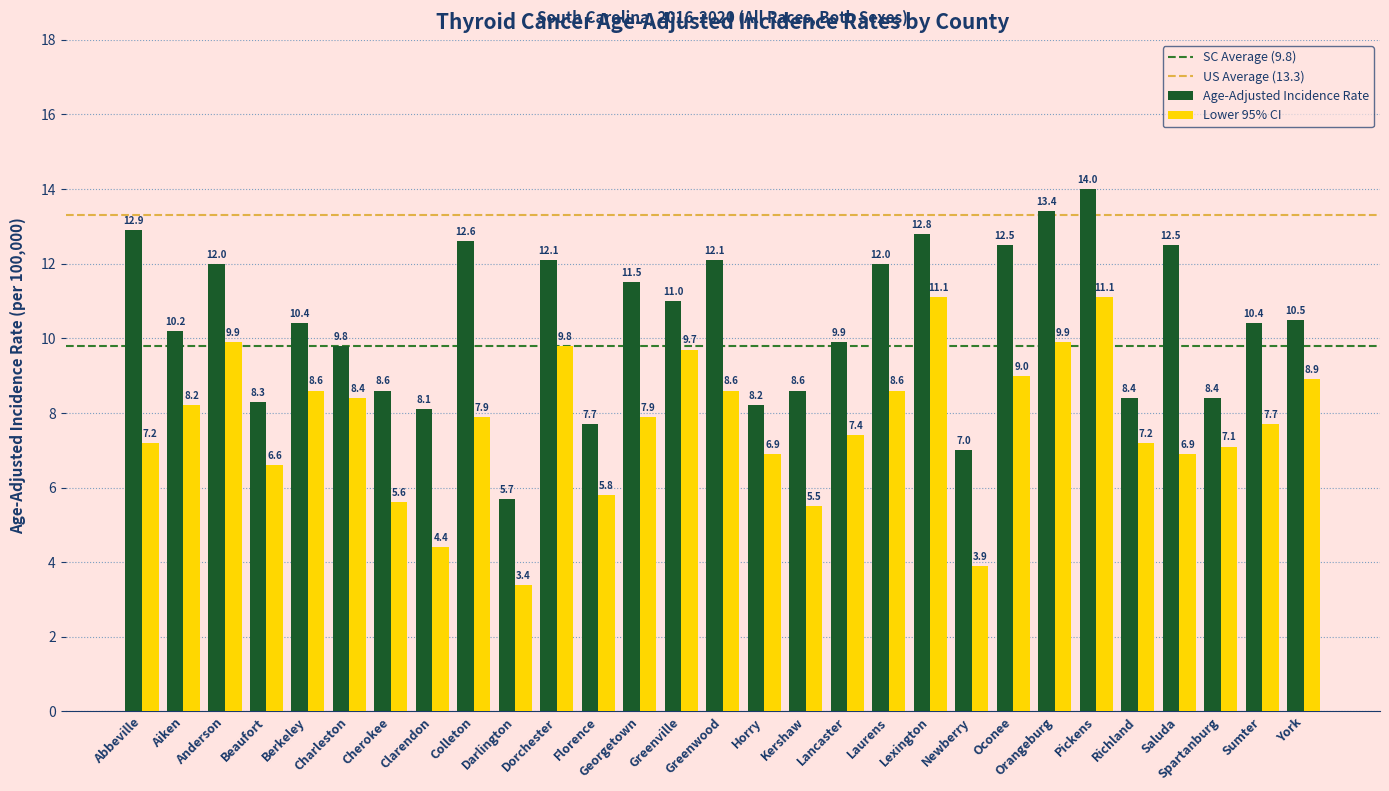

Between Abbeville and Colleton, which series saw the biggest shift?

Lower 95% CI